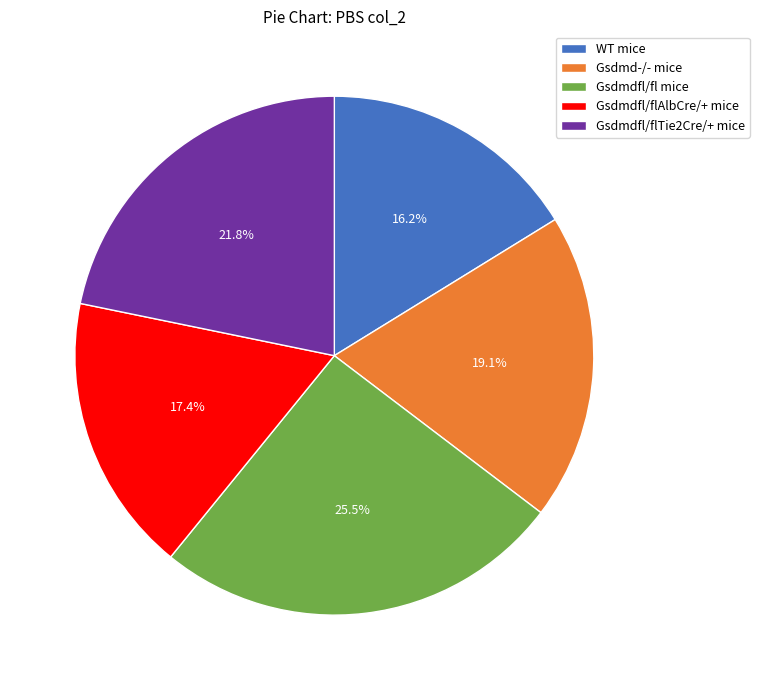

How much of the chart is everything except WT mice?

83.8%